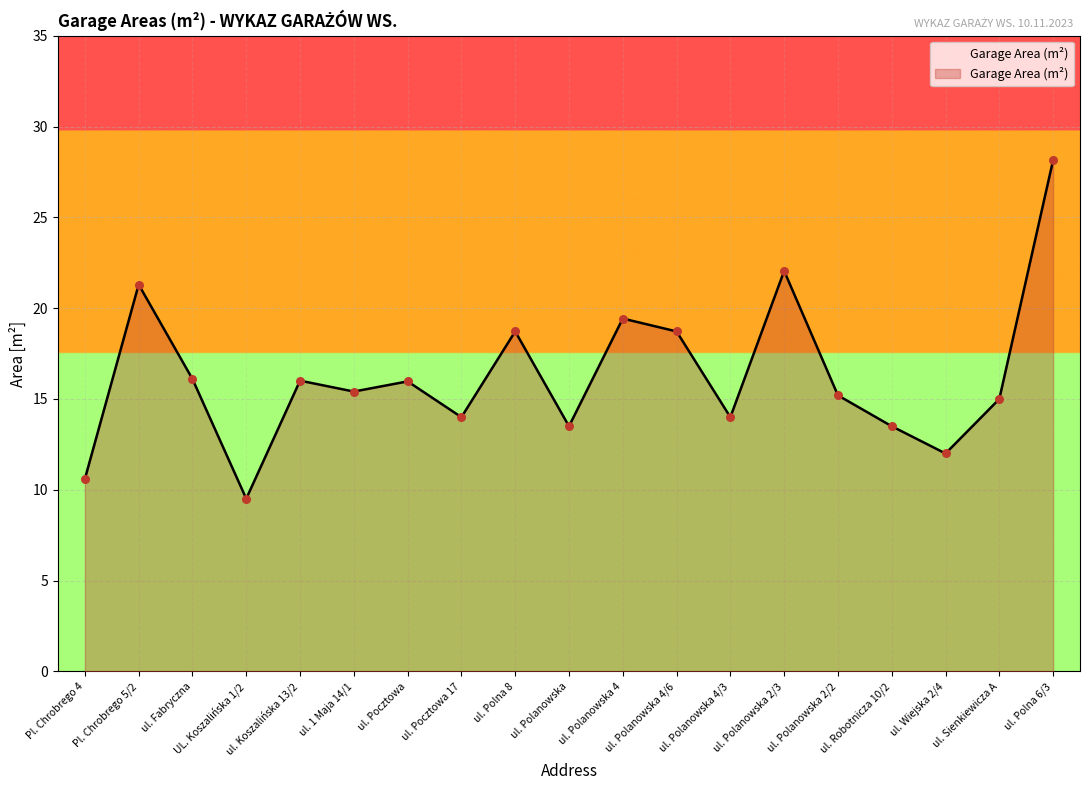

Between ul. Polna 8 and ul. Polanowska 4/3, which is larger?

ul. Polna 8